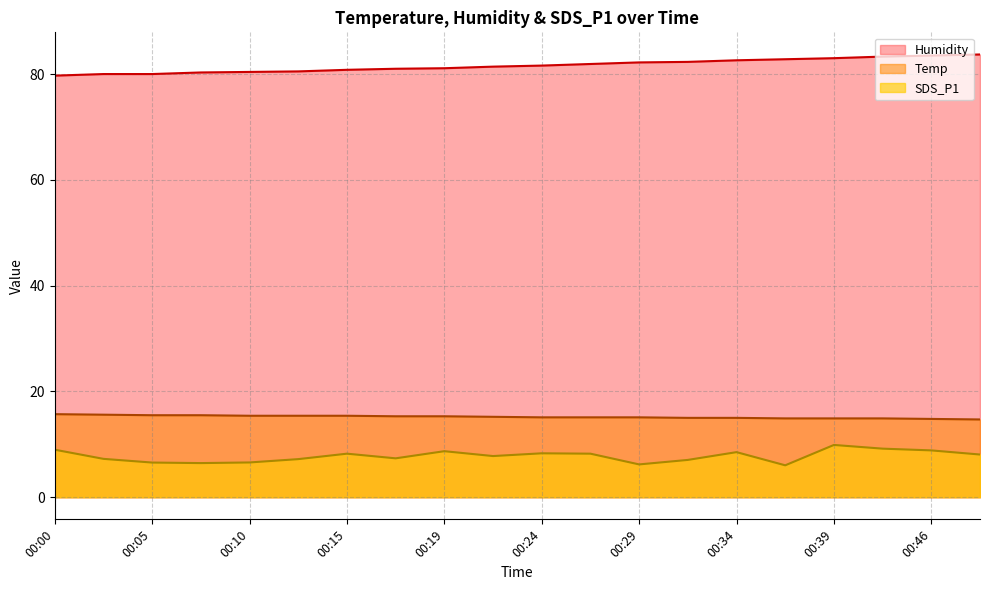

Which label corresponds to the smallest value in the chart?

00:36